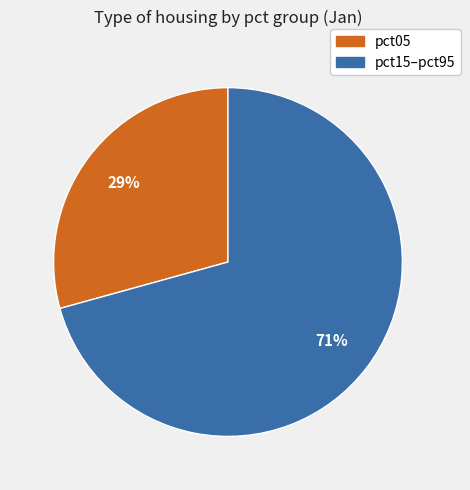

Is there a majority slice in this chart?

Yes